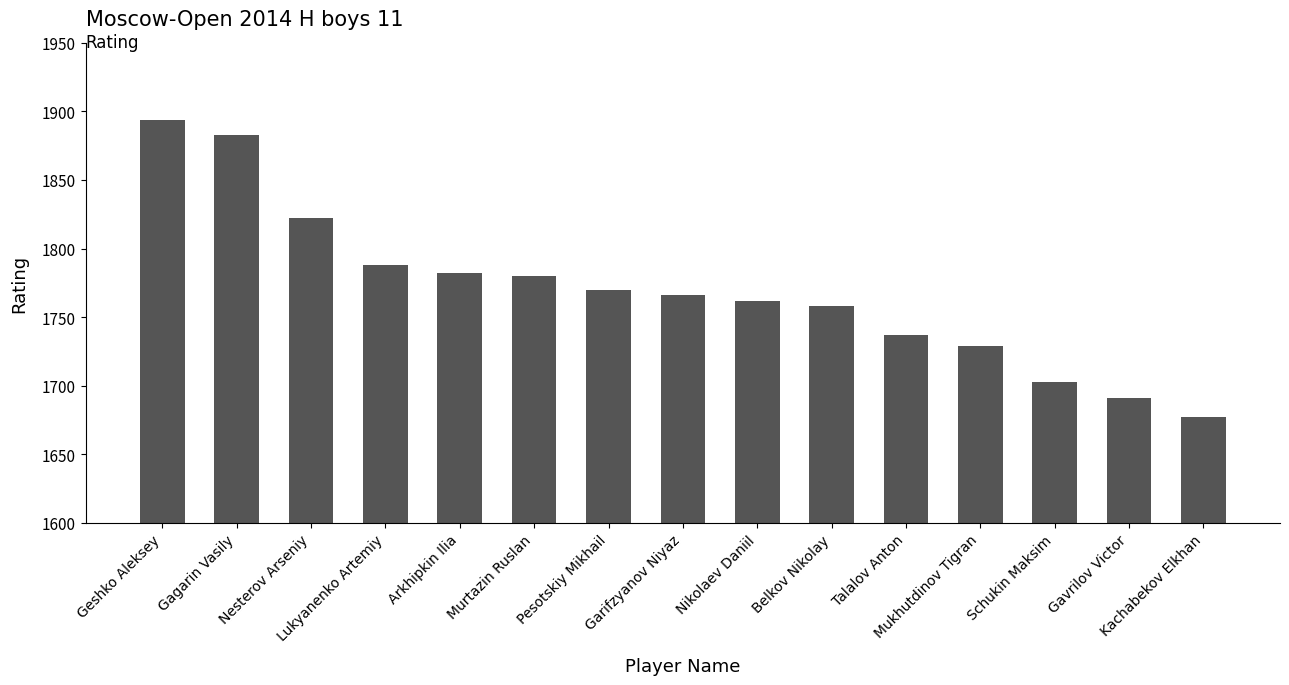

What is the change in value from Lukyanenko Artemiy to Murtazin Ruslan?

-8